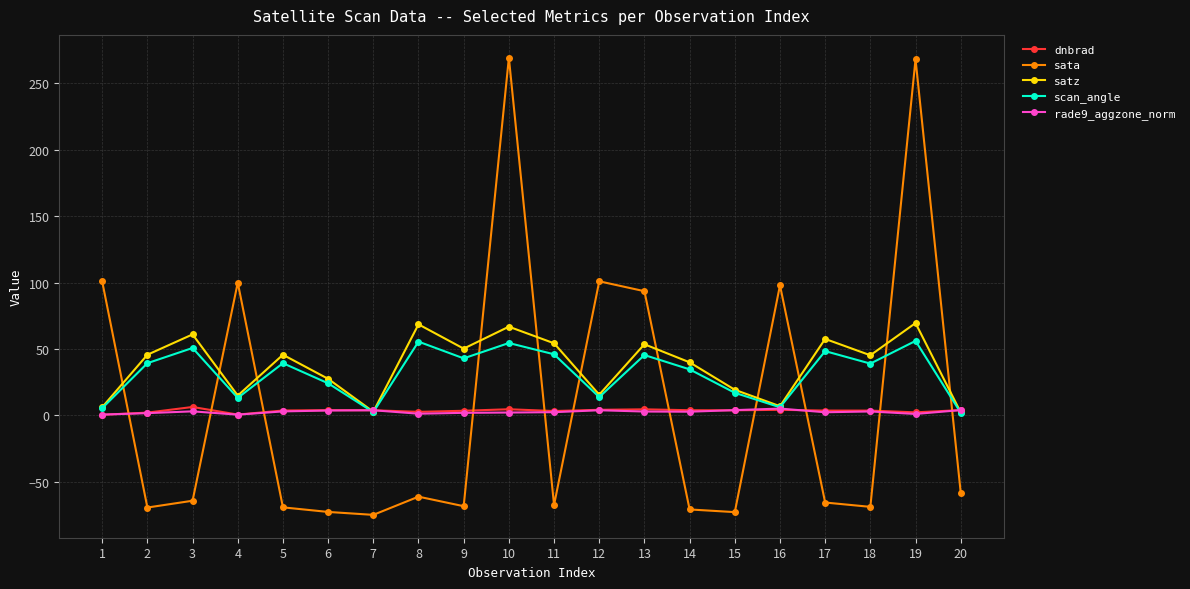

Between which two adjacent categories do sata and dnbrad first intersect?

1 and 2